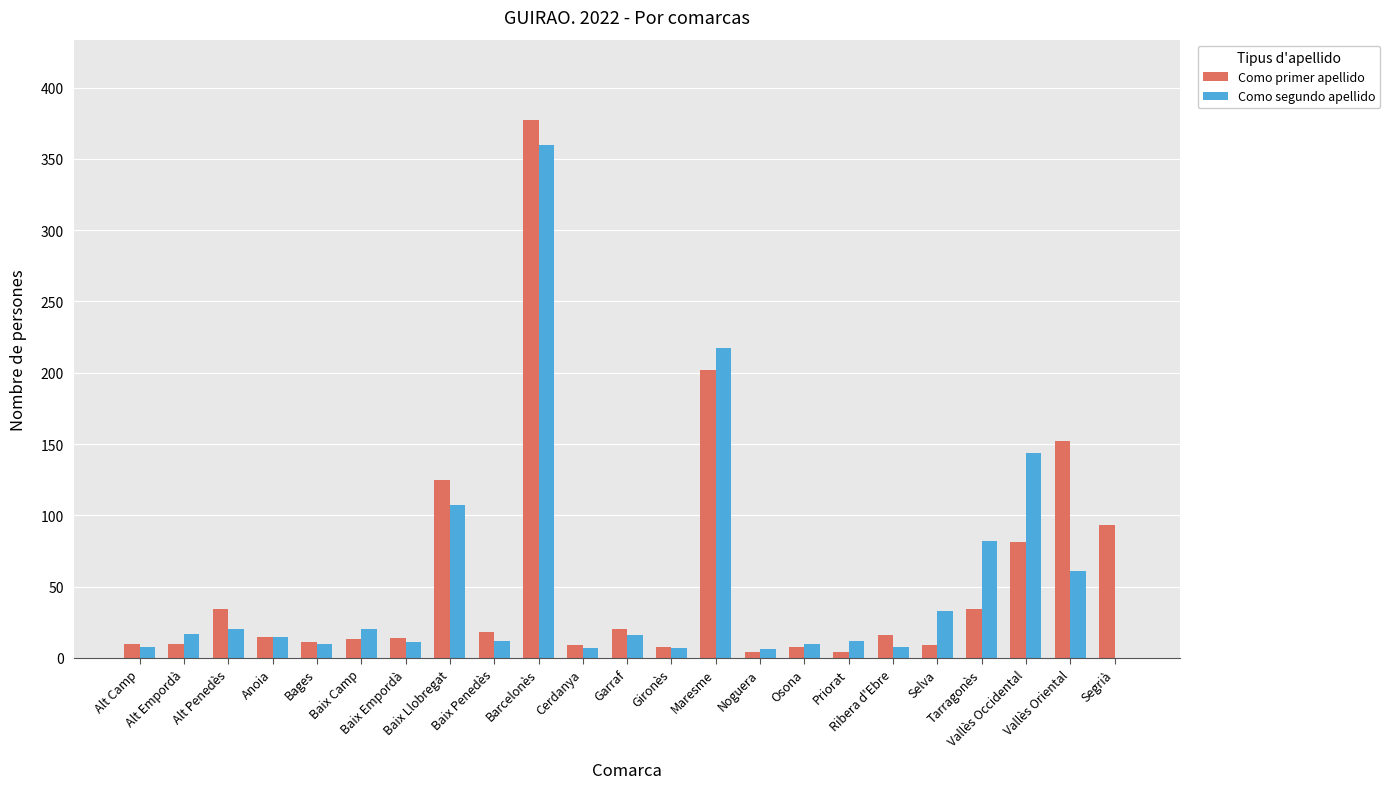

Where does the Como primer apellido series first go above 15?

Alt Penedès